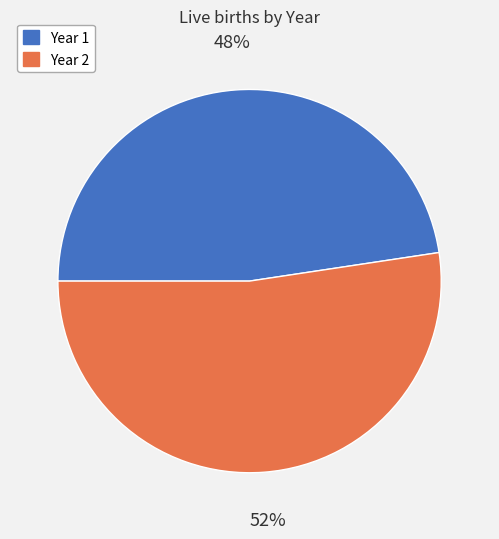

Which slice is the largest?

Year 2